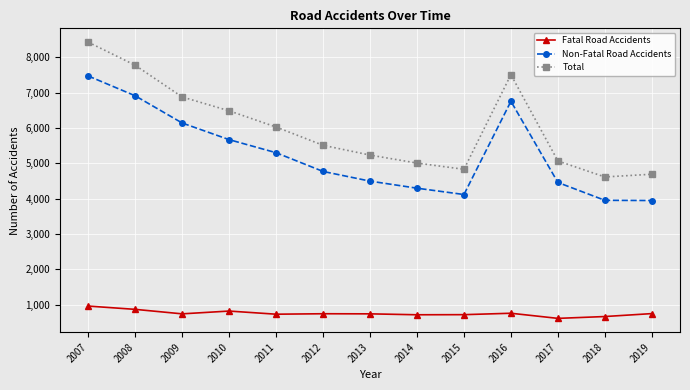

What is the difference between the maximum and minimum values in the Fatal Road Accidents series?

348